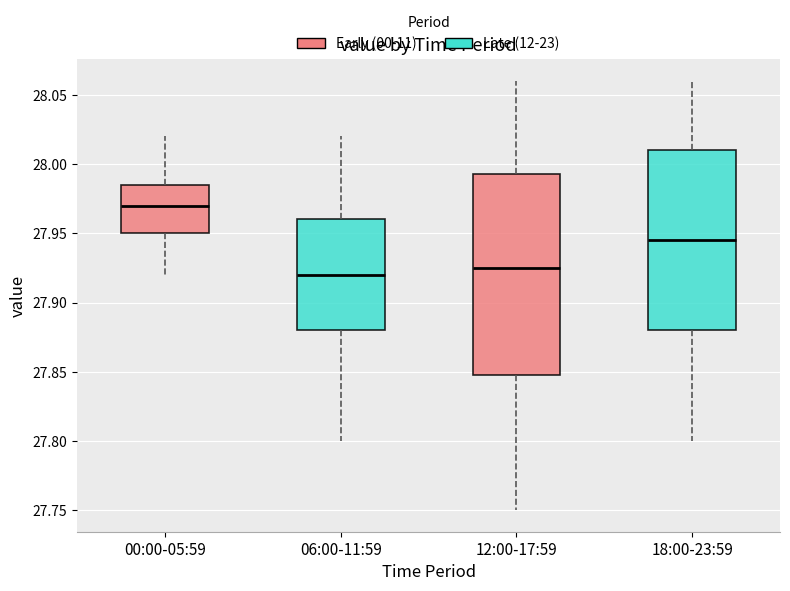

Reading left to right, transcribe this box plot: for each box, give where its median line is, the range the box spans, and where its two whiskers end, as read against the y-axis. The values are not printed on the chart, so give them approximately, as read against the axis.

00:00-05:59: median 27.970, box 27.950 to 27.985, whiskers 27.920 to 28.020
06:00-11:59: median 27.920, box 27.880 to 27.960, whiskers 27.800 to 28.020
12:00-17:59: median 27.925, box 27.850 to 27.995, whiskers 27.750 to 28.060
18:00-23:59: median 27.945, box 27.880 to 28.010, whiskers 27.800 to 28.060